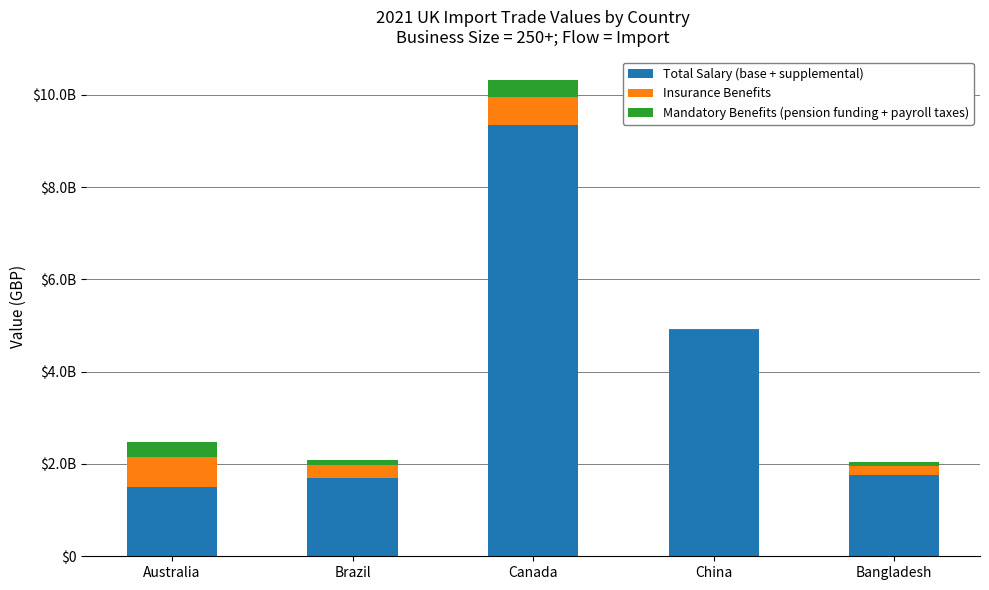

What is the difference between the maximum and minimum values in the Mandatory Benefits (pension funding + payroll taxes) series?

325531183